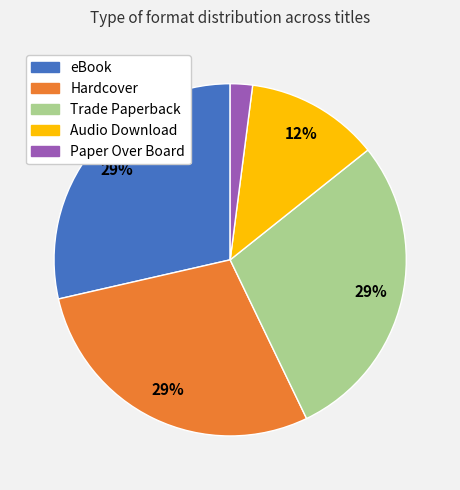

Is there a majority slice in this chart?

No